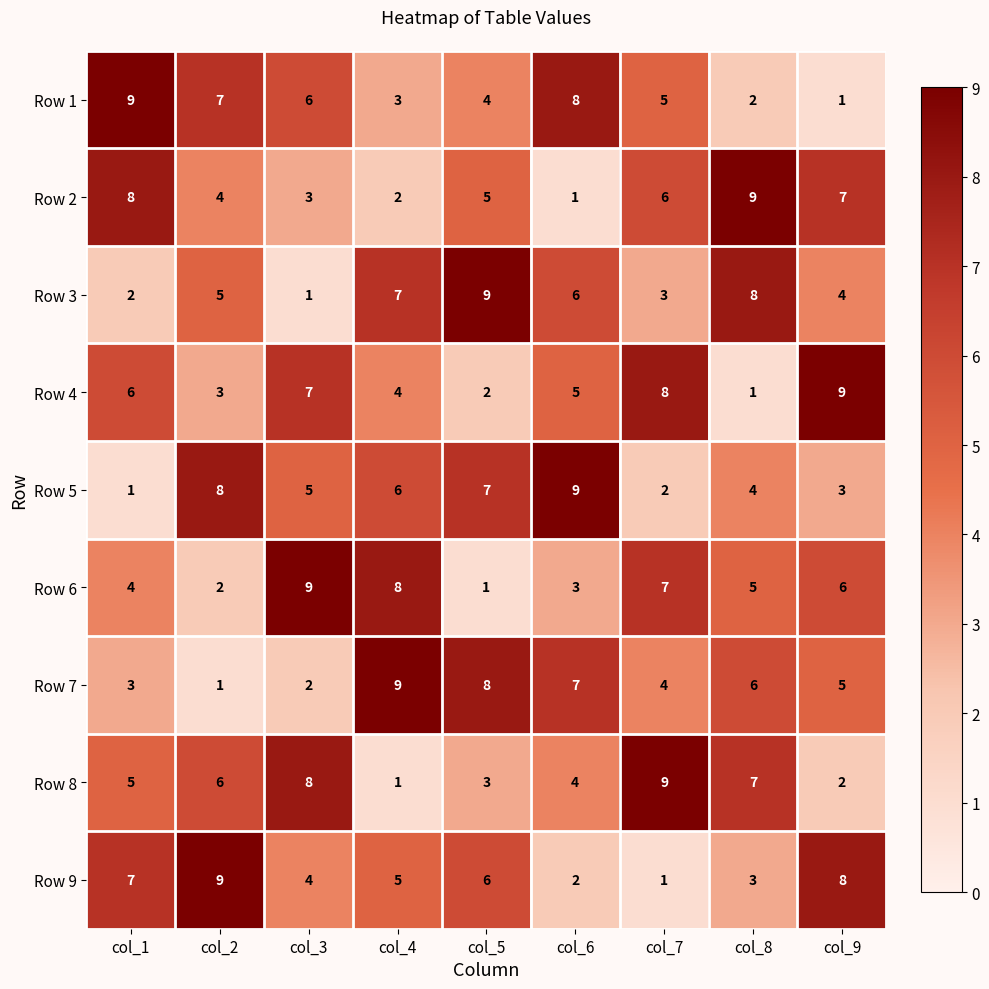

What value does the Row 1 series have at col_5?

4